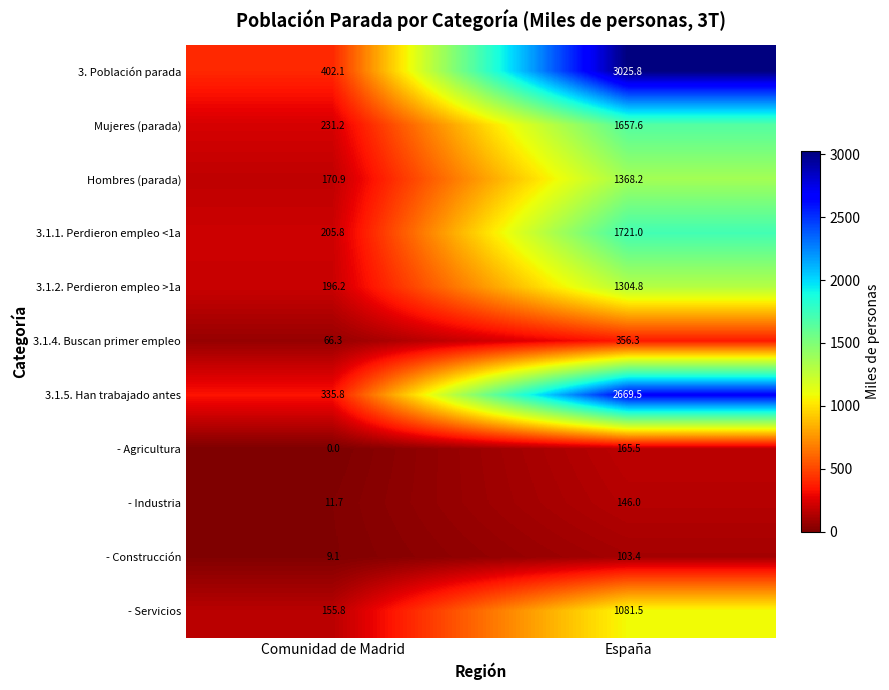

Is it true that - Servicios equals 89.9 at Comunidad de Madrid?

False